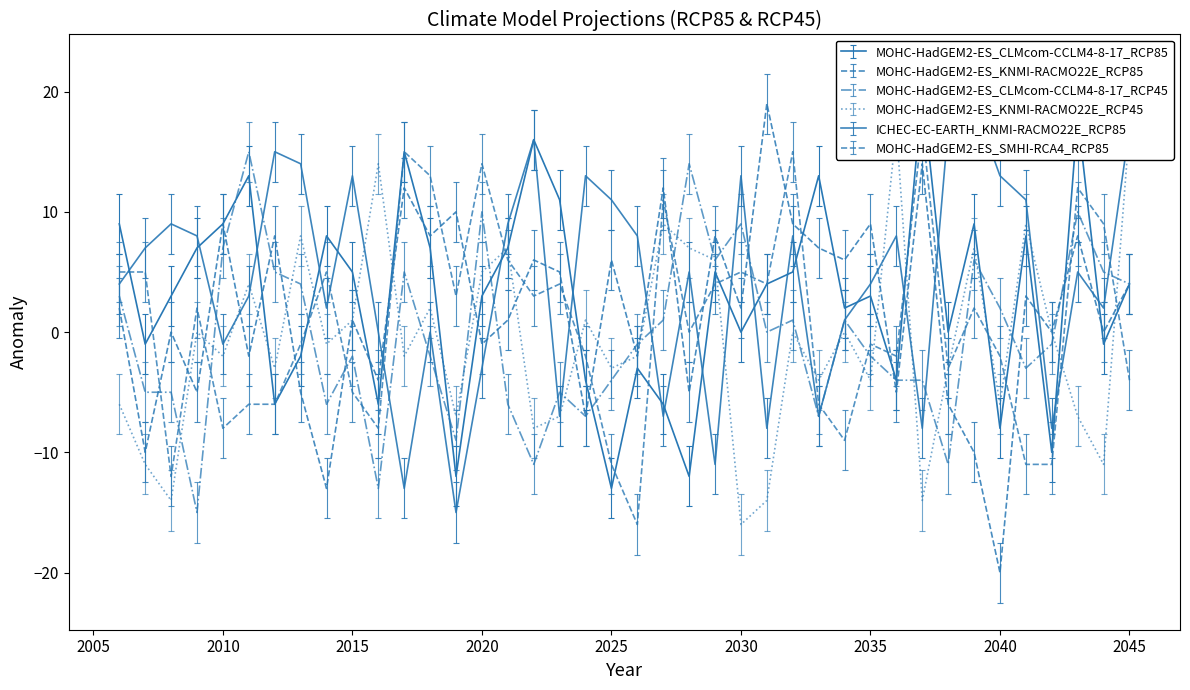

At which label does ICHEC-EC-EARTH_KNMI-RACMO22E_RCP85 reach its minimum?

2019